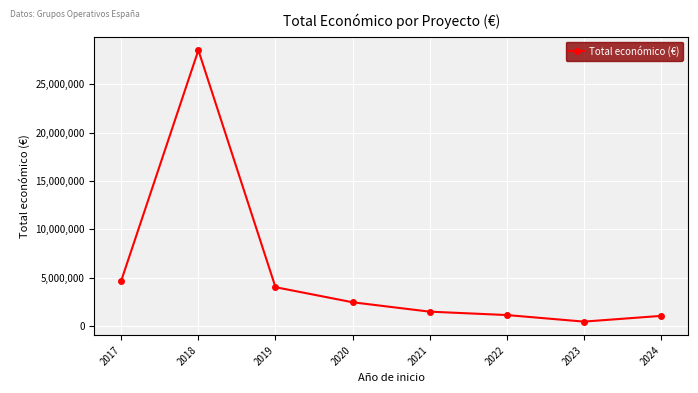

Where is the data nearest to the value 14494461?

2017